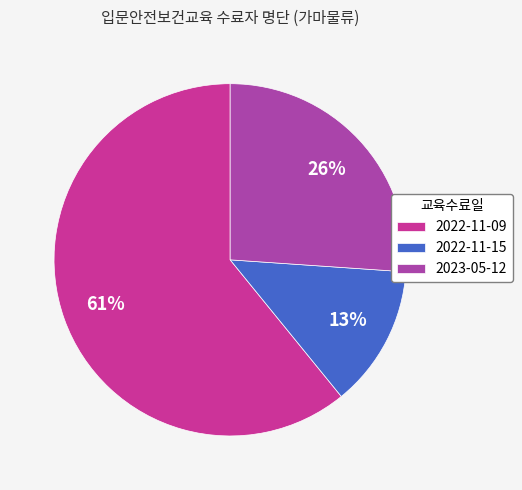

Which category accounts for the majority?

2022-11-09